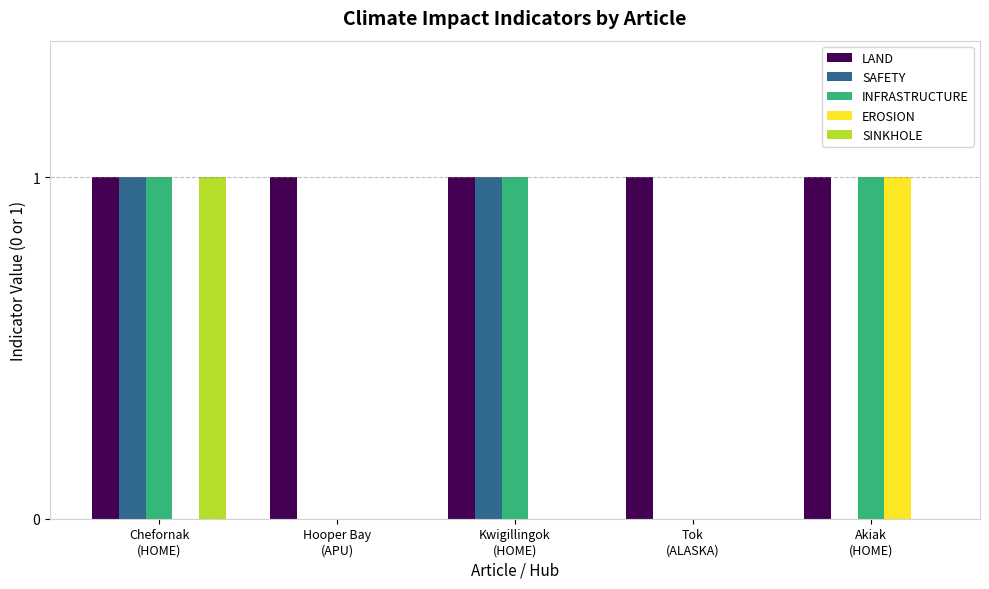

Reading left to right, transcribe all the data shown in this chart.

LAND: Chefornak
(HOME)=1	Hooper Bay
(APU)=1	Kwigillingok
(HOME)=1	Tok
(ALASKA)=1	Akiak
(HOME)=1
SAFETY: Chefornak
(HOME)=1	Hooper Bay
(APU)=0	Kwigillingok
(HOME)=1	Tok
(ALASKA)=0	Akiak
(HOME)=0
INFRASTRUCTURE: Chefornak
(HOME)=1	Hooper Bay
(APU)=0	Kwigillingok
(HOME)=1	Tok
(ALASKA)=0	Akiak
(HOME)=1
EROSION: Chefornak
(HOME)=0	Hooper Bay
(APU)=0	Kwigillingok
(HOME)=0	Tok
(ALASKA)=0	Akiak
(HOME)=1
SINKHOLE: Chefornak
(HOME)=1	Hooper Bay
(APU)=0	Kwigillingok
(HOME)=0	Tok
(ALASKA)=0	Akiak
(HOME)=0